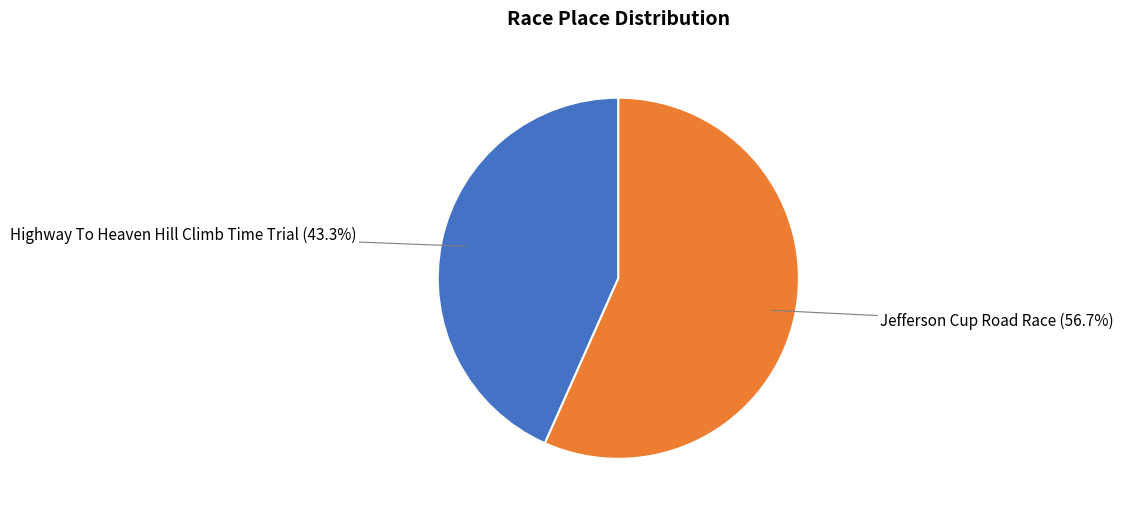

Rank the categories by value from highest to lowest.

Jefferson Cup Road Race, Highway To Heaven Hill Climb Time Trial